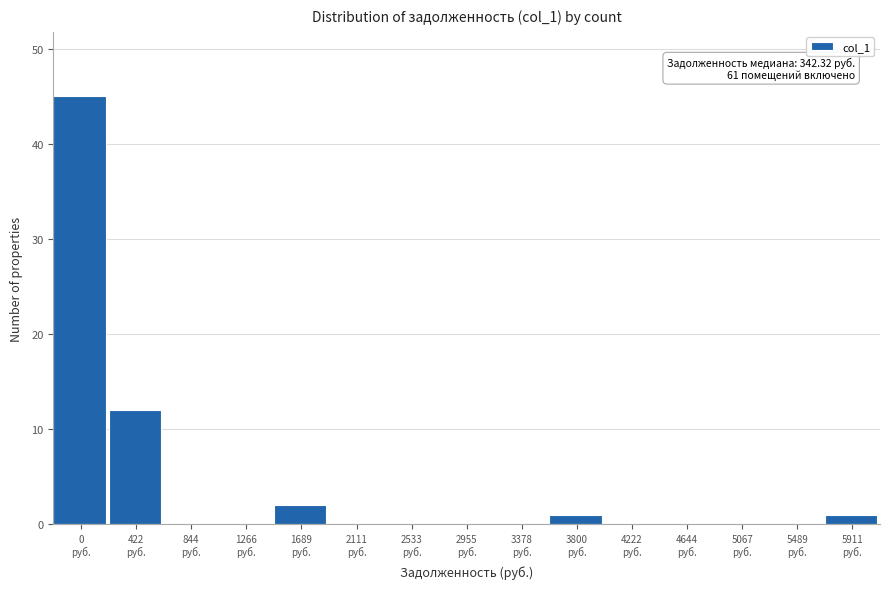

What is the maximum value shown in the chart?

45